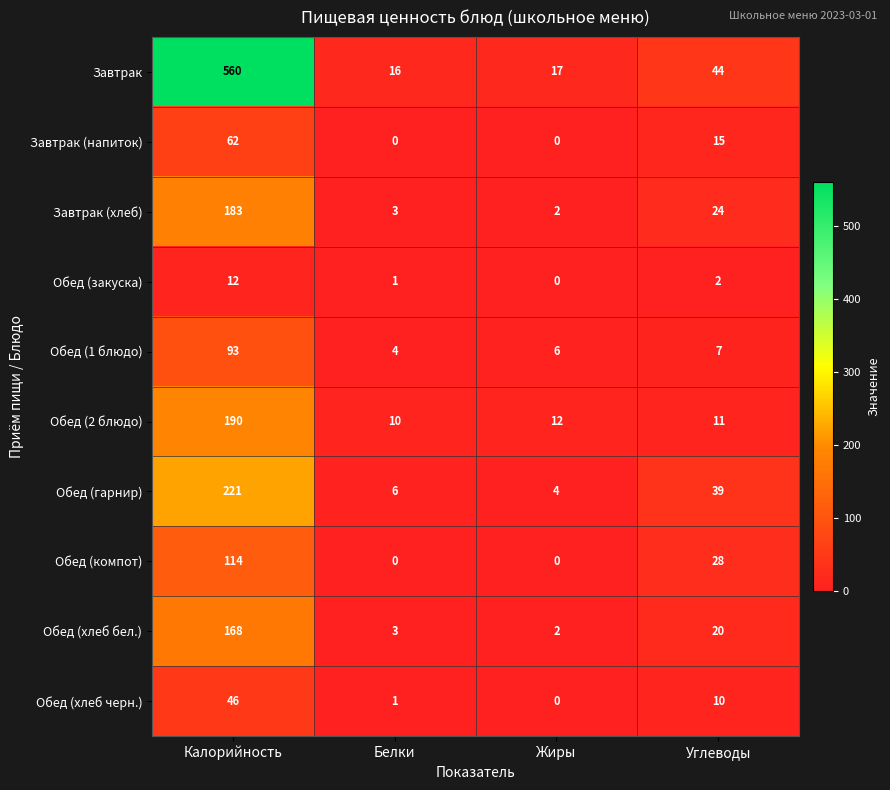

Is it true that Обед (2 блюдо) equals 66 at Калорийность?

False